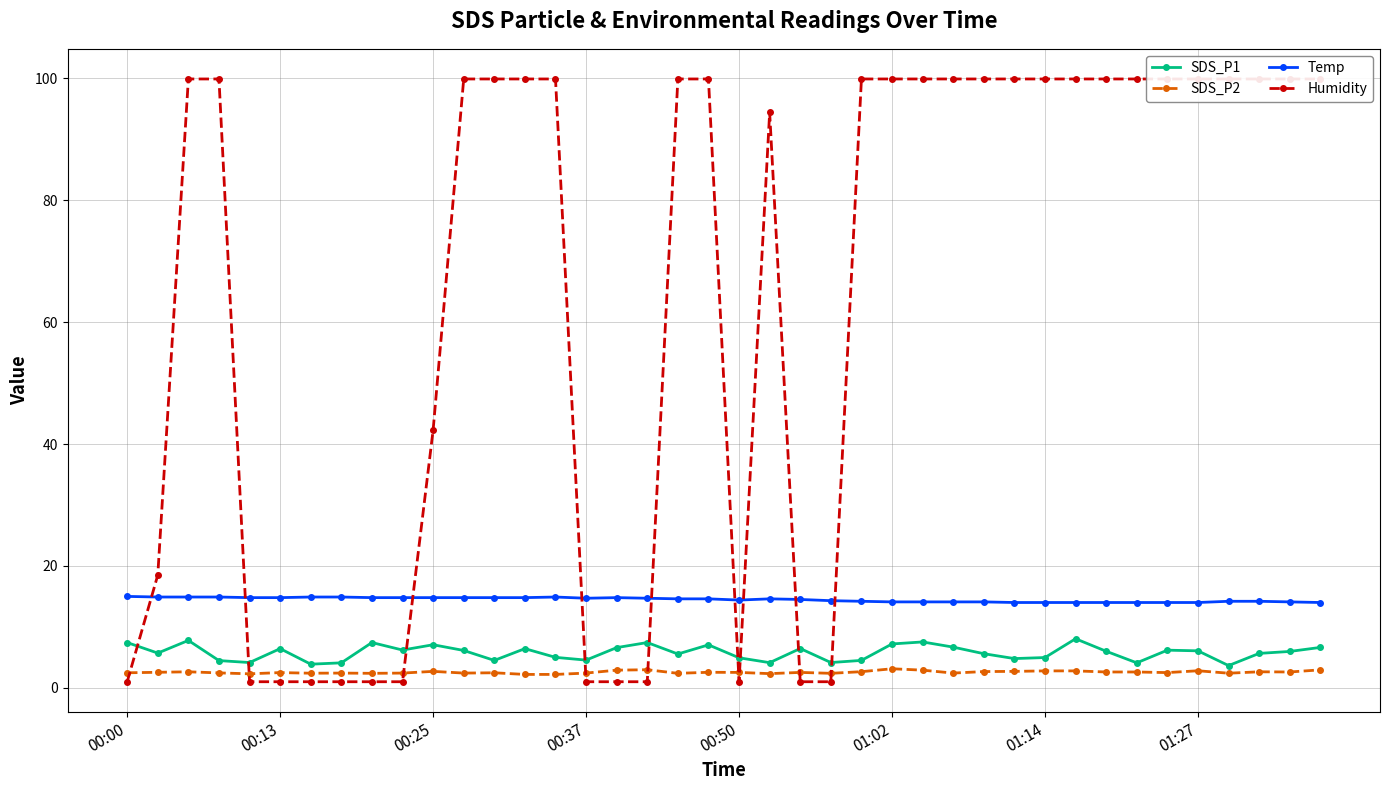

What is the smallest value displayed?

1.0